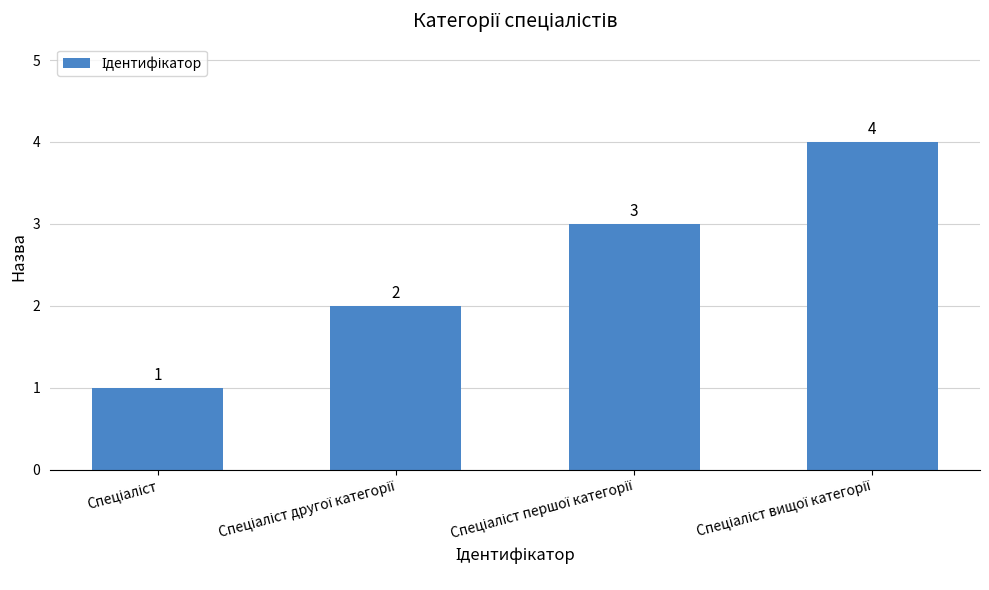

What is the greatest value displayed?

4